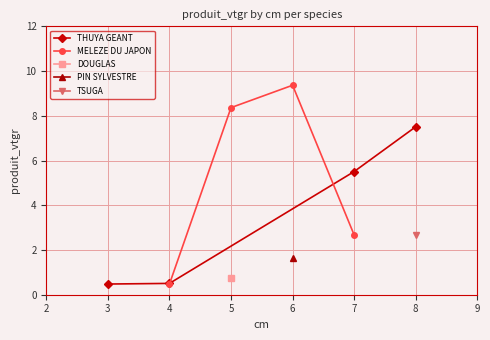

The value of THUYA GEANT at 8 is 10.6. True or false?

False